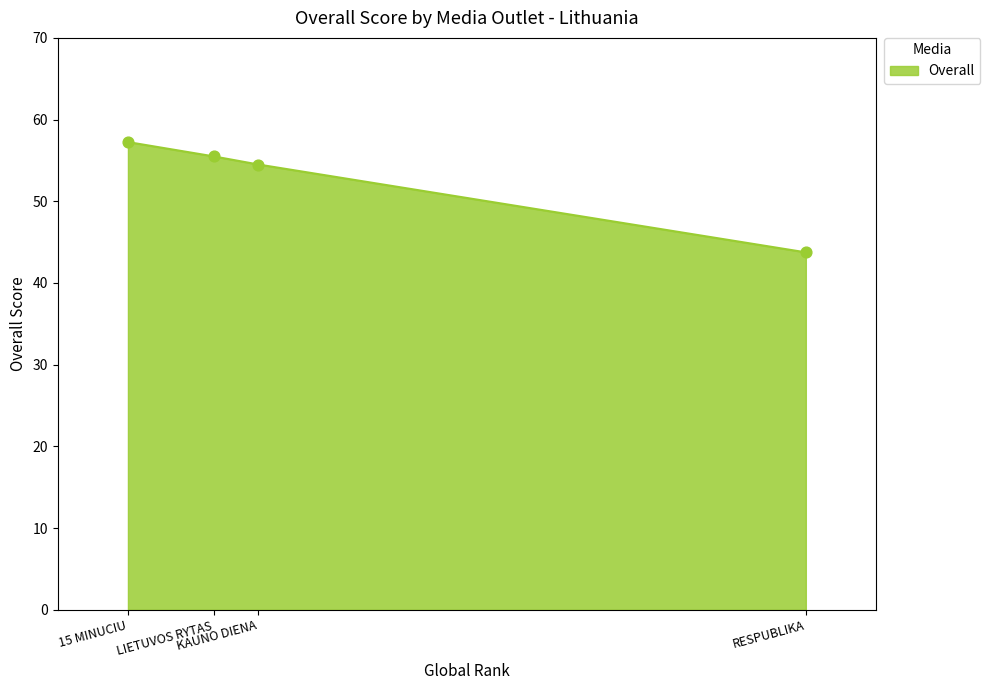

Approximately how many times larger is the value at 15 MINUCIU compared to KAUNO DIENA?

1.1